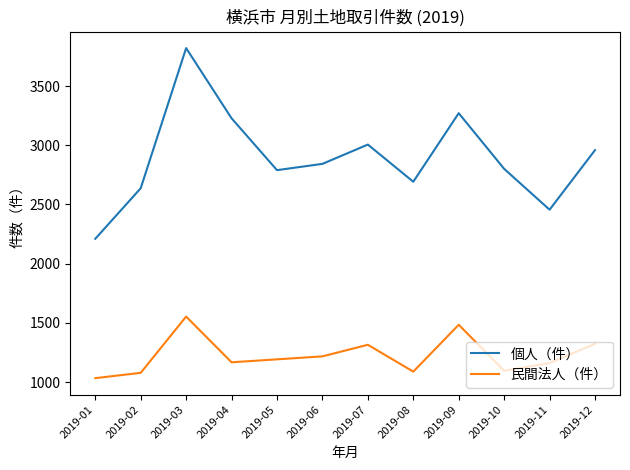

True or false: 個人（件） and 民間法人（件） intersect in this chart.

False